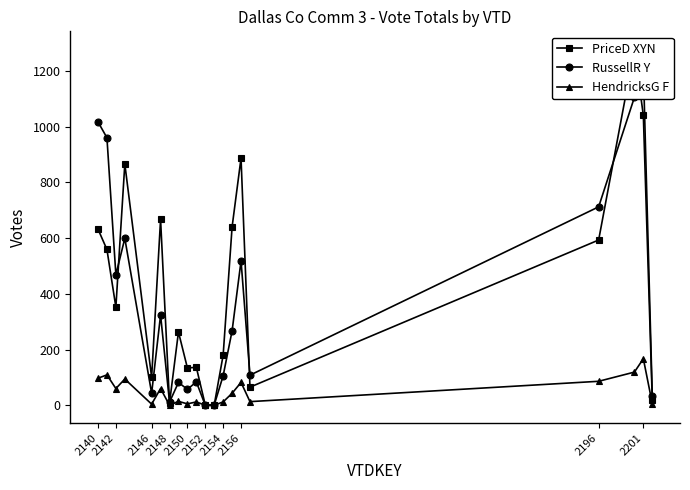

True or false: HendricksG F and PriceD XYN intersect in this chart.

False